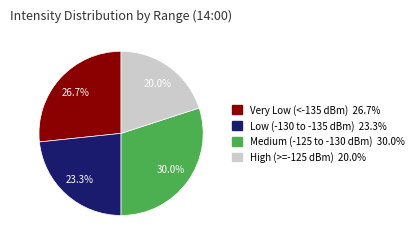

Rank the categories by value from highest to lowest.

Medium (-125 to -130 dBm) 30.0%, Very Low (<-135 dBm) 26.7%, Low (-130 to -135 dBm) 23.3%, High (>=-125 dBm) 20.0%